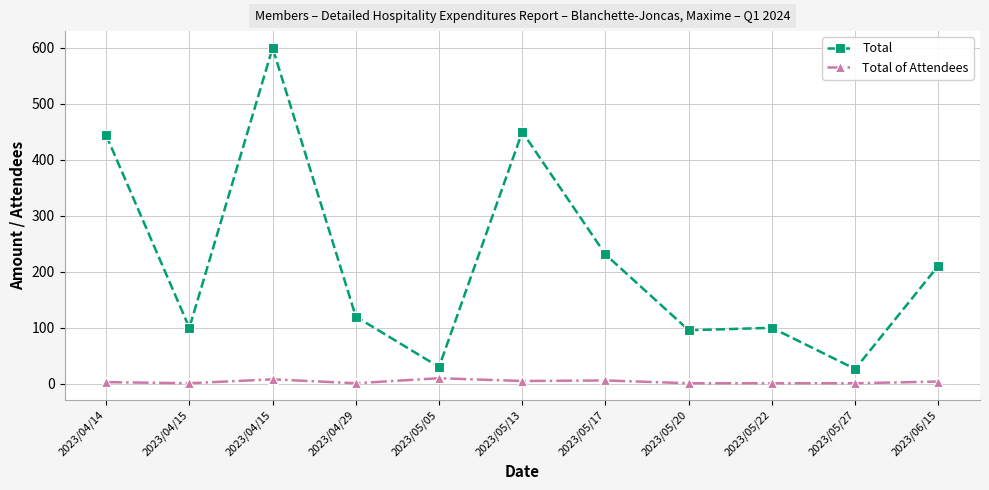

List the series in order of their peak value, highest first.

Total, Total of Attendees